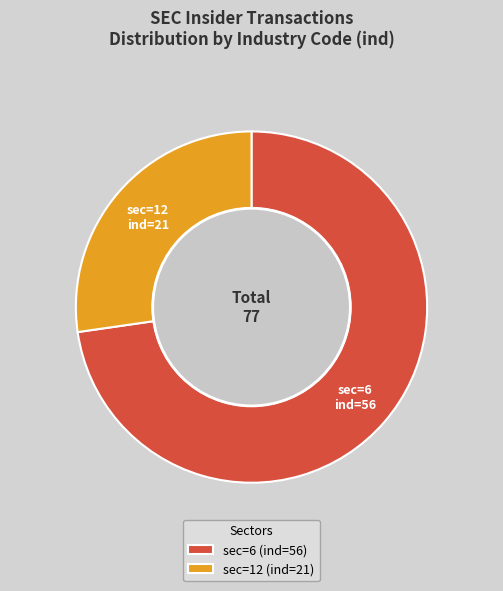

How many segments does this pie chart have?

2